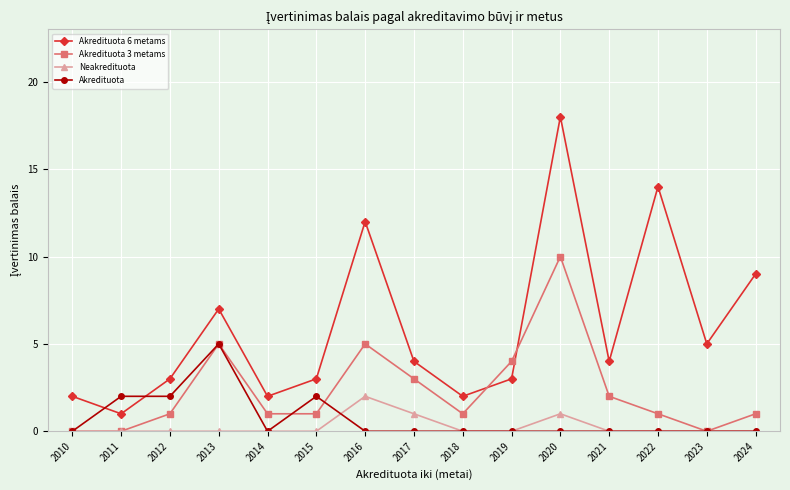

At which category is the sum across all series the highest?

2020